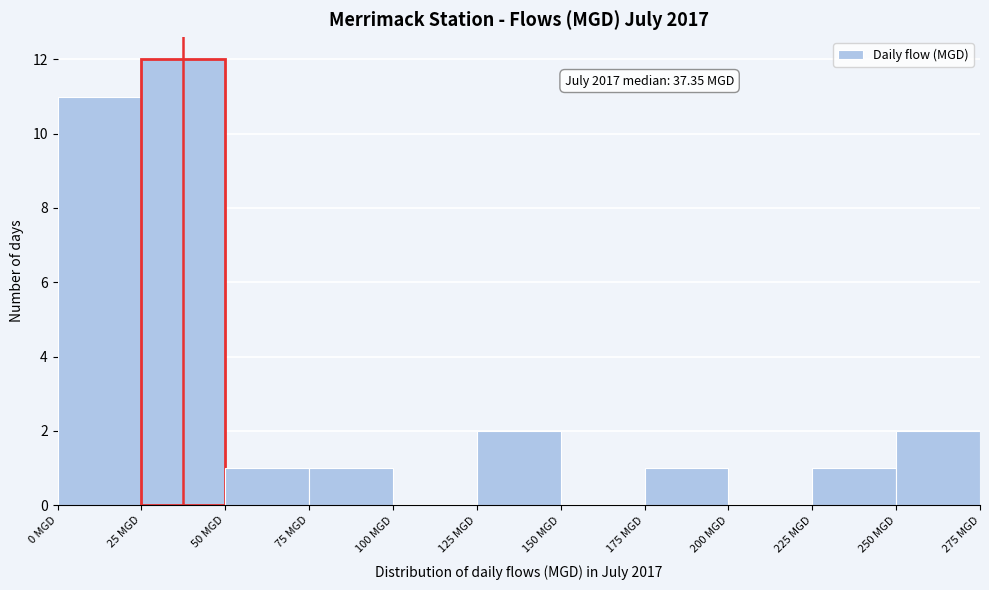

Over which range of the x-axis is the bar tallest?

25 to 50